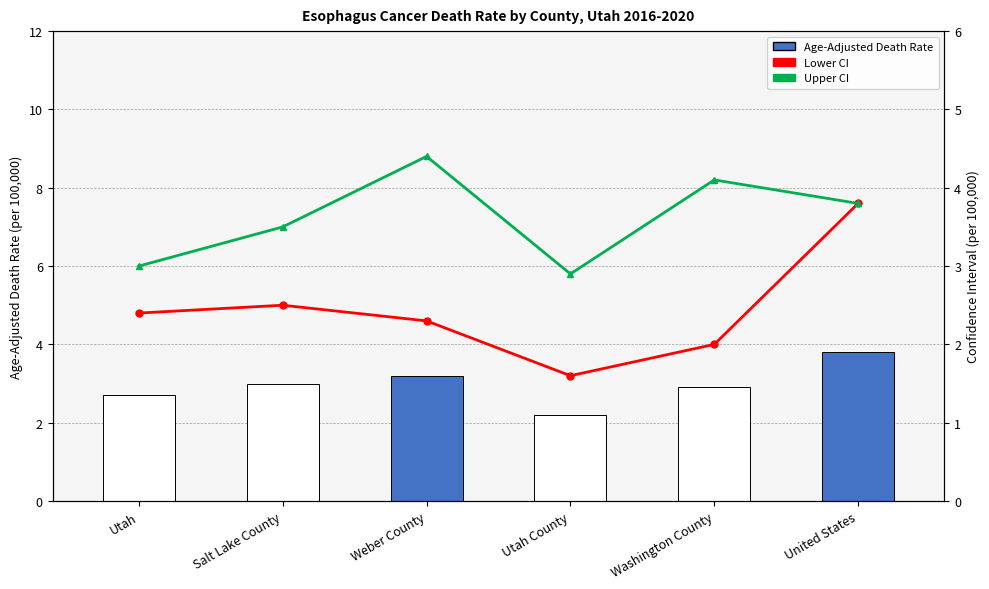

How many data points in Age-Adjusted Death Rate are above 3?

2